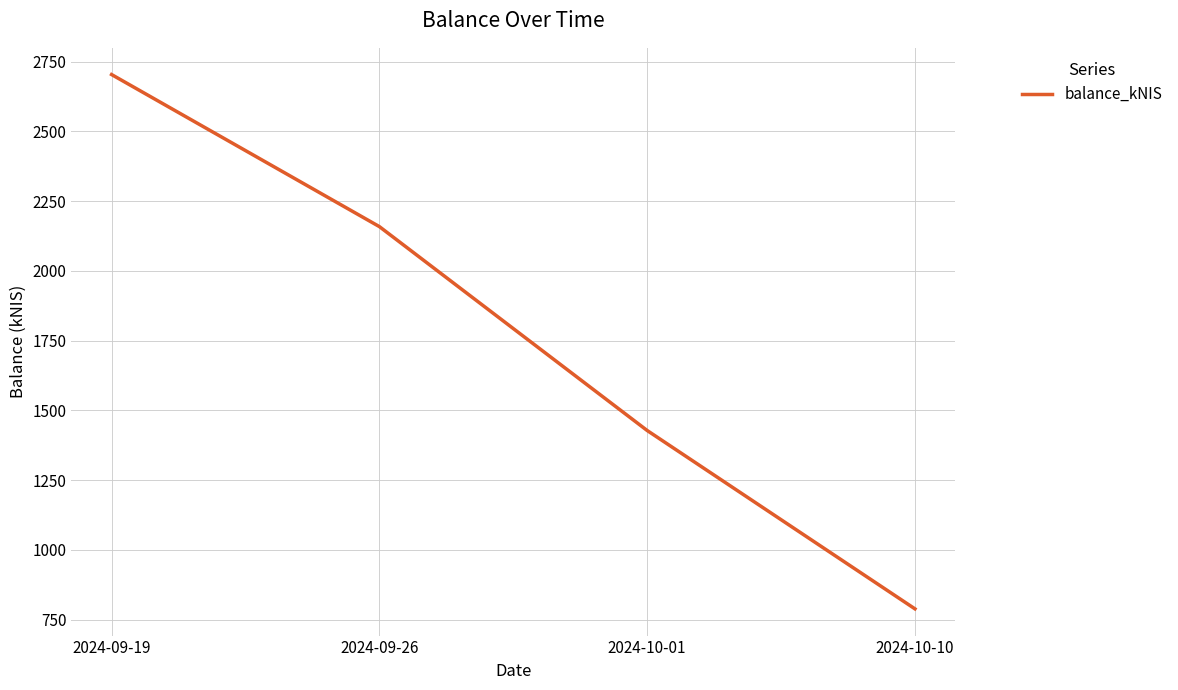

Rank the categories by value from lowest to highest.

2024-10-10, 2024-10-01, 2024-09-26, 2024-09-19